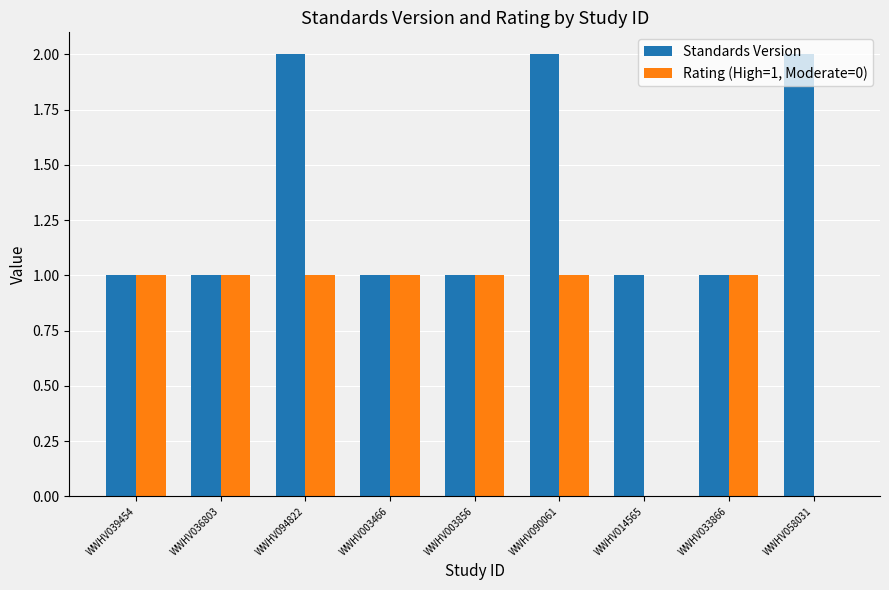

Which series changed the most between WWHV094822 and WWHV058031?

Rating (High=1, Moderate=0)